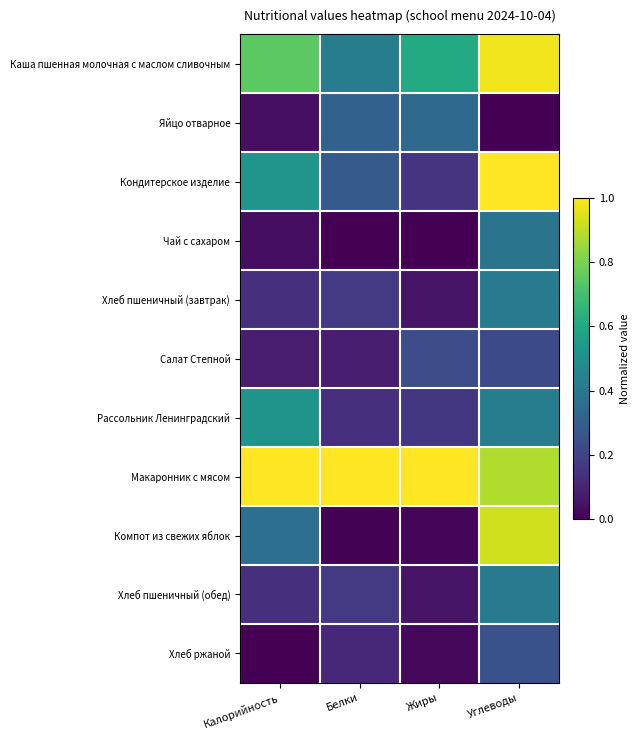

Which series changed the most between Белки and Жиры?

Каша пшенная молочная с маслом сливочным